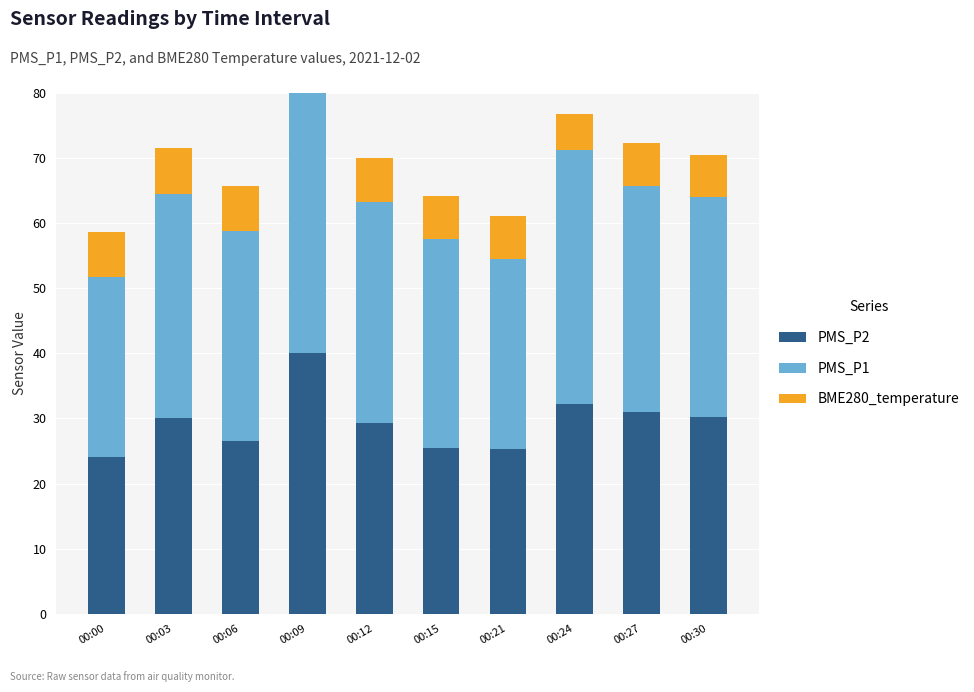

How many series are shown in this chart?

3